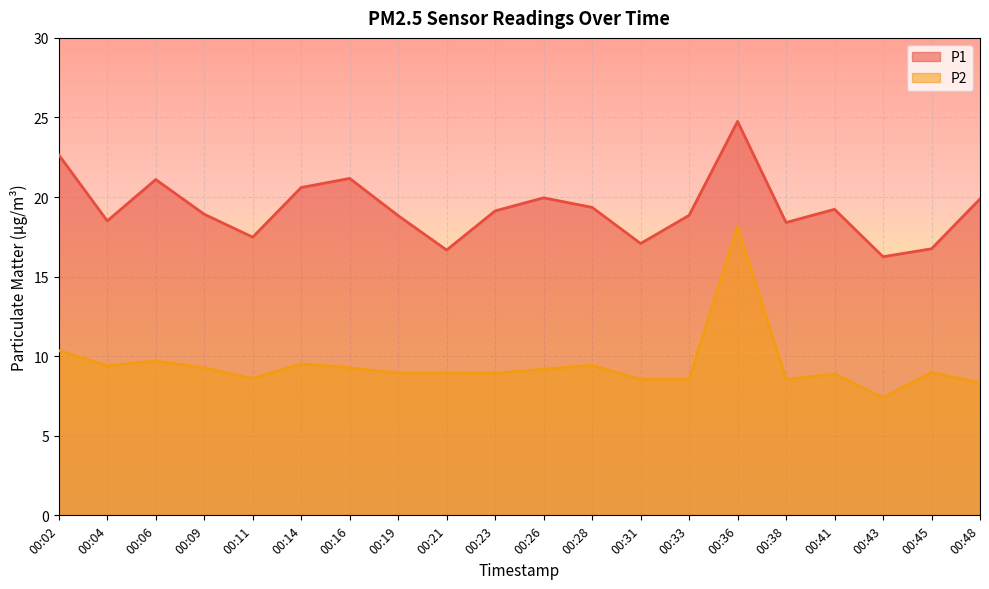

Which label corresponds to the largest value in the chart?

00:36